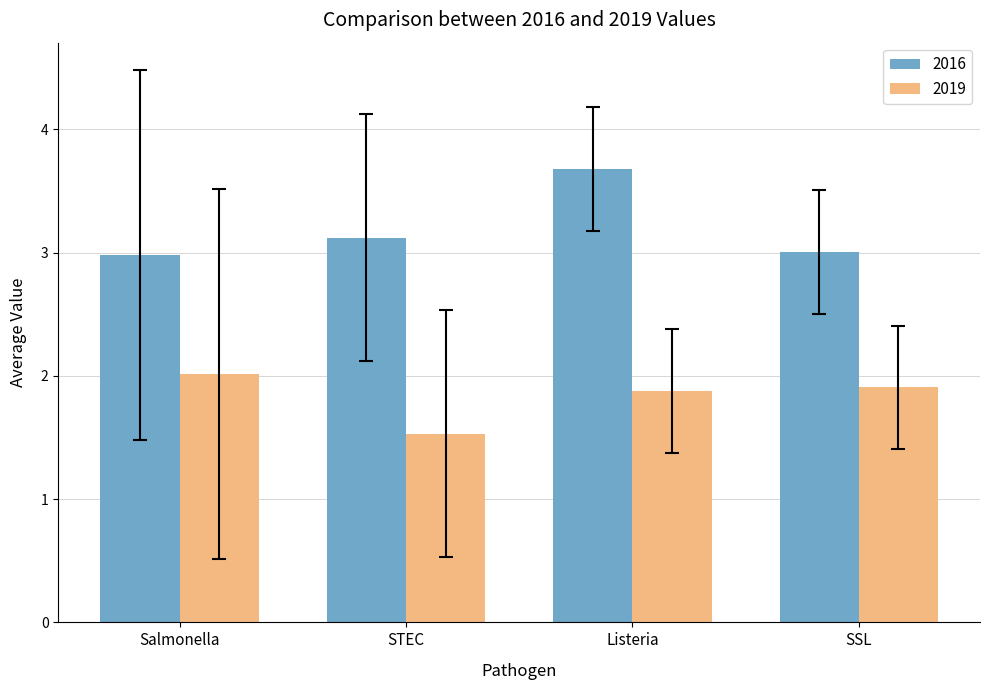

Where does the 2016 series first go above 3?

STEC